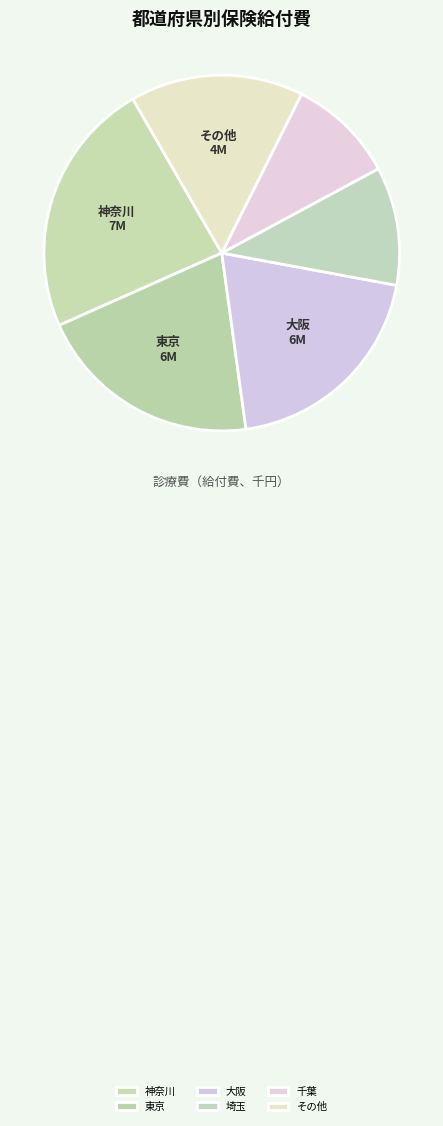

What is the smallest slice in the pie chart?

千葉